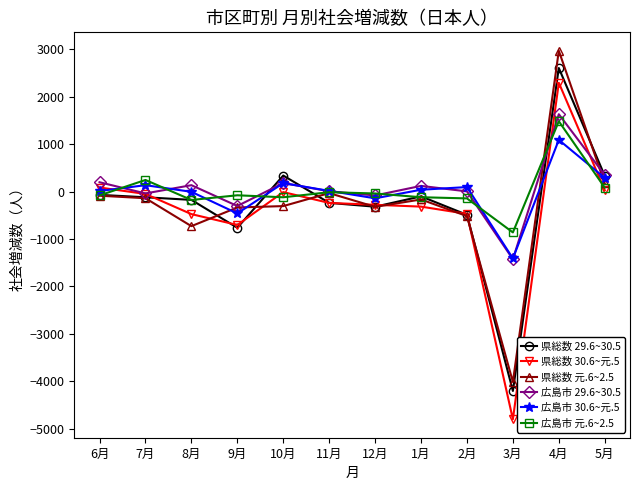

The 県総数 30.6~元.5 series shows 2294 at 4月. True or false?

True